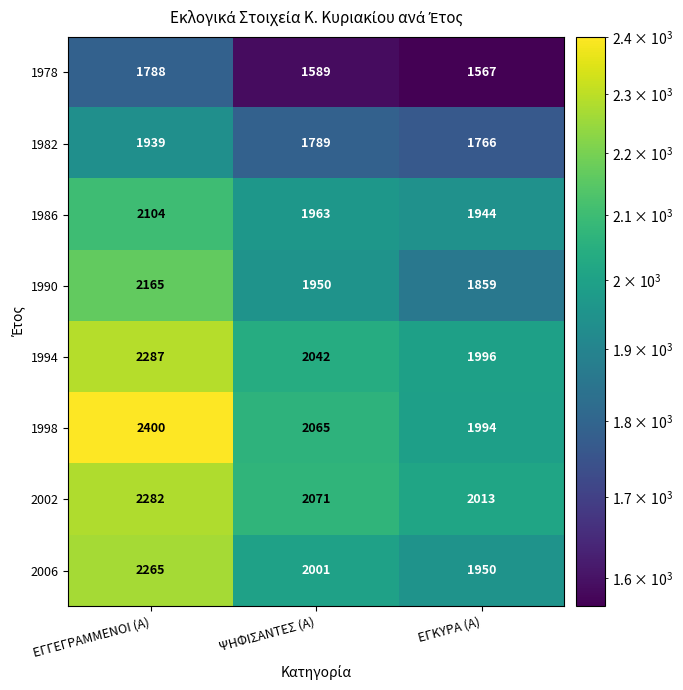

Reading left to right, list all the values displayed in this chart.

1978: ΕΓΓΕΓΡΑΜΜΕΝΟΙ (Α)=1788	ΨΗΦΙΣΑΝΤΕΣ (Α)=1589	ΕΓΚΥΡΑ (Α)=1567
1982: ΕΓΓΕΓΡΑΜΜΕΝΟΙ (Α)=1939	ΨΗΦΙΣΑΝΤΕΣ (Α)=1789	ΕΓΚΥΡΑ (Α)=1766
1986: ΕΓΓΕΓΡΑΜΜΕΝΟΙ (Α)=2104	ΨΗΦΙΣΑΝΤΕΣ (Α)=1963	ΕΓΚΥΡΑ (Α)=1944
1990: ΕΓΓΕΓΡΑΜΜΕΝΟΙ (Α)=2165	ΨΗΦΙΣΑΝΤΕΣ (Α)=1950	ΕΓΚΥΡΑ (Α)=1859
1994: ΕΓΓΕΓΡΑΜΜΕΝΟΙ (Α)=2287	ΨΗΦΙΣΑΝΤΕΣ (Α)=2042	ΕΓΚΥΡΑ (Α)=1996
1998: ΕΓΓΕΓΡΑΜΜΕΝΟΙ (Α)=2400	ΨΗΦΙΣΑΝΤΕΣ (Α)=2065	ΕΓΚΥΡΑ (Α)=1994
2002: ΕΓΓΕΓΡΑΜΜΕΝΟΙ (Α)=2282	ΨΗΦΙΣΑΝΤΕΣ (Α)=2071	ΕΓΚΥΡΑ (Α)=2013
2006: ΕΓΓΕΓΡΑΜΜΕΝΟΙ (Α)=2265	ΨΗΦΙΣΑΝΤΕΣ (Α)=2001	ΕΓΚΥΡΑ (Α)=1950